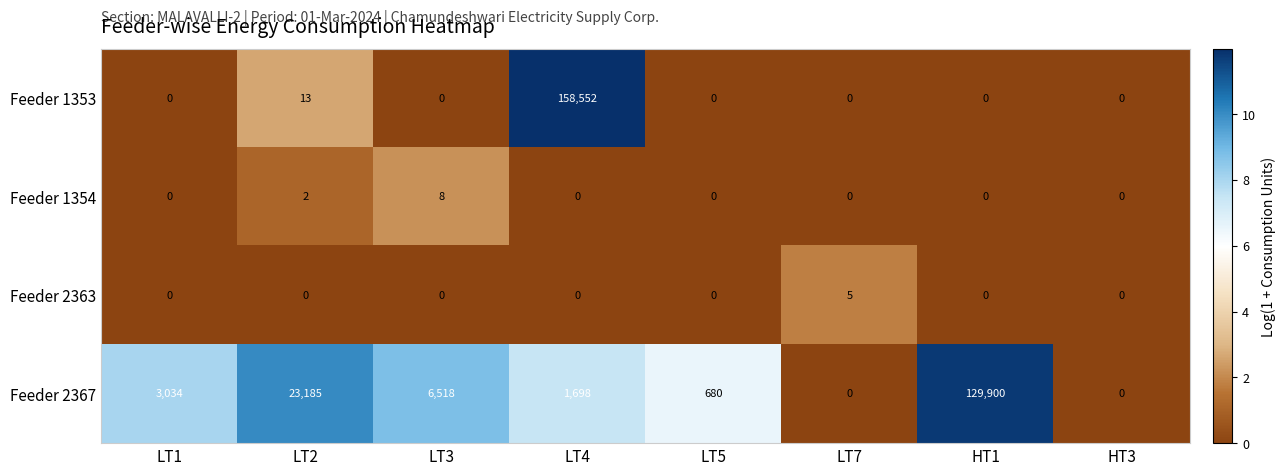

Rank the series by their maximum value, from lowest to highest.

Feeder 2363, Feeder 1354, Feeder 2367, Feeder 1353